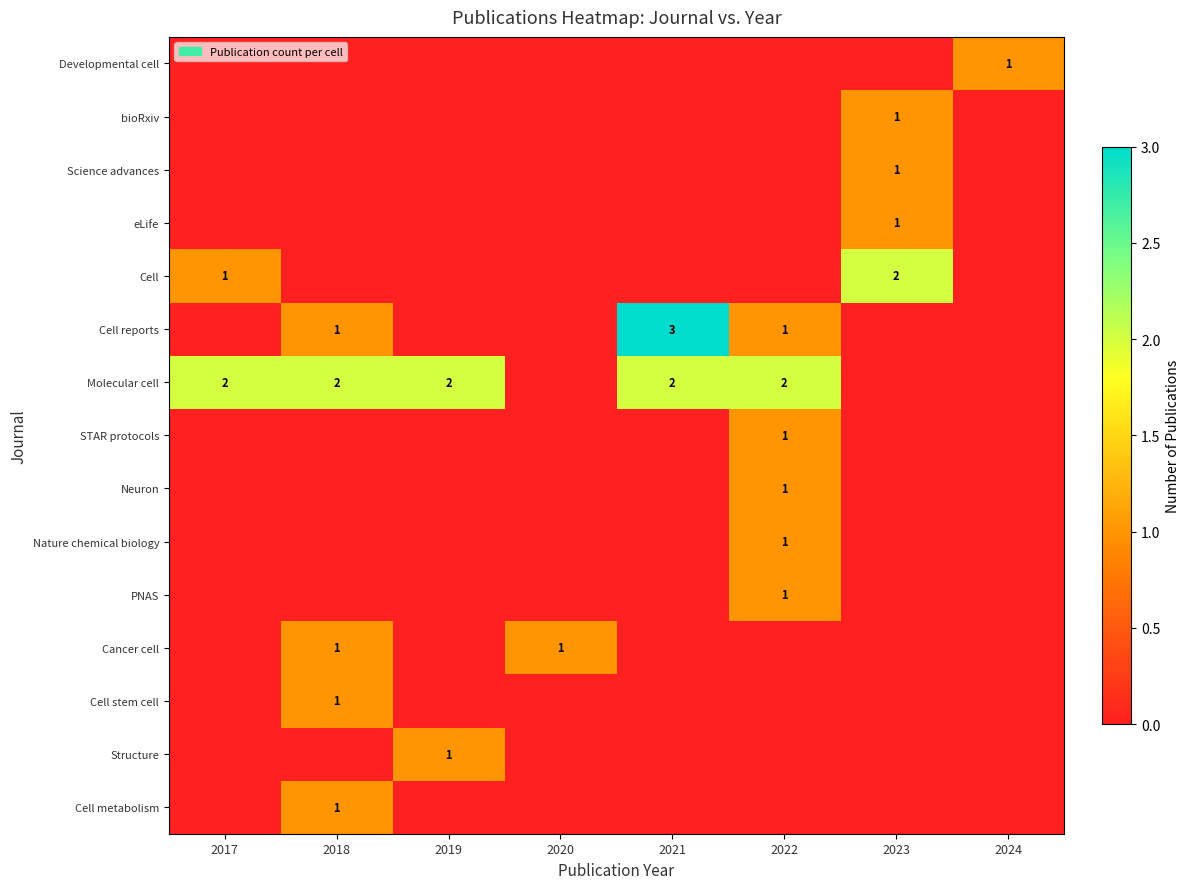

How many series are shown in this chart?

15